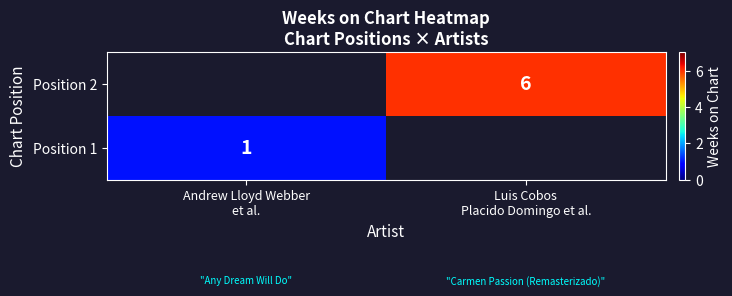

Where is Position 1 nearest to the value 1?

Andrew Lloyd Webber et al.